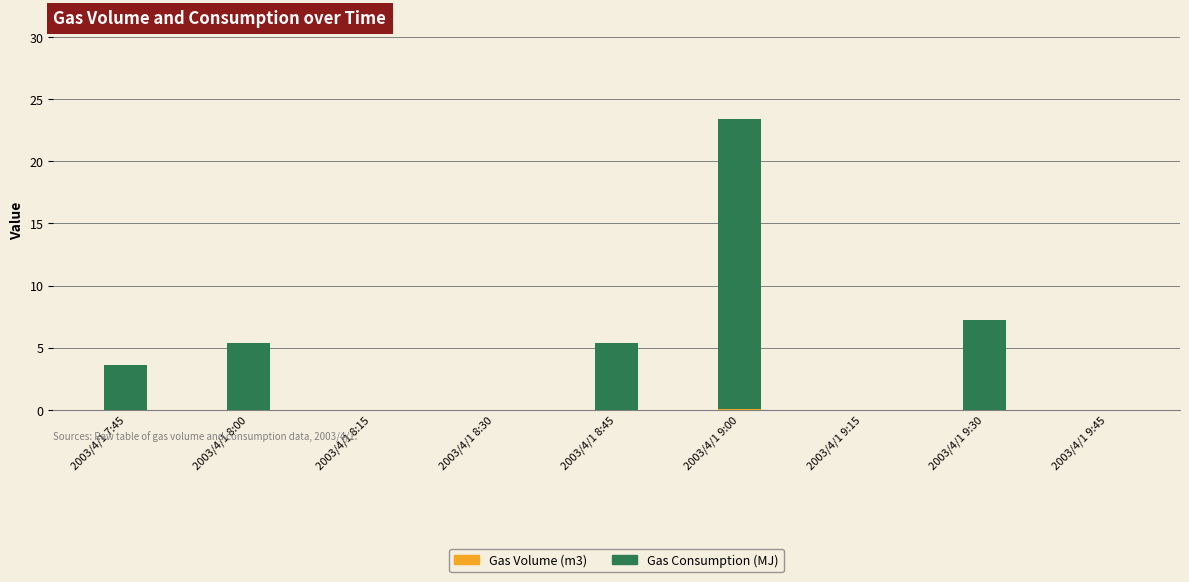

At which category is the sum across all series the highest?

2003/4/1 9:00